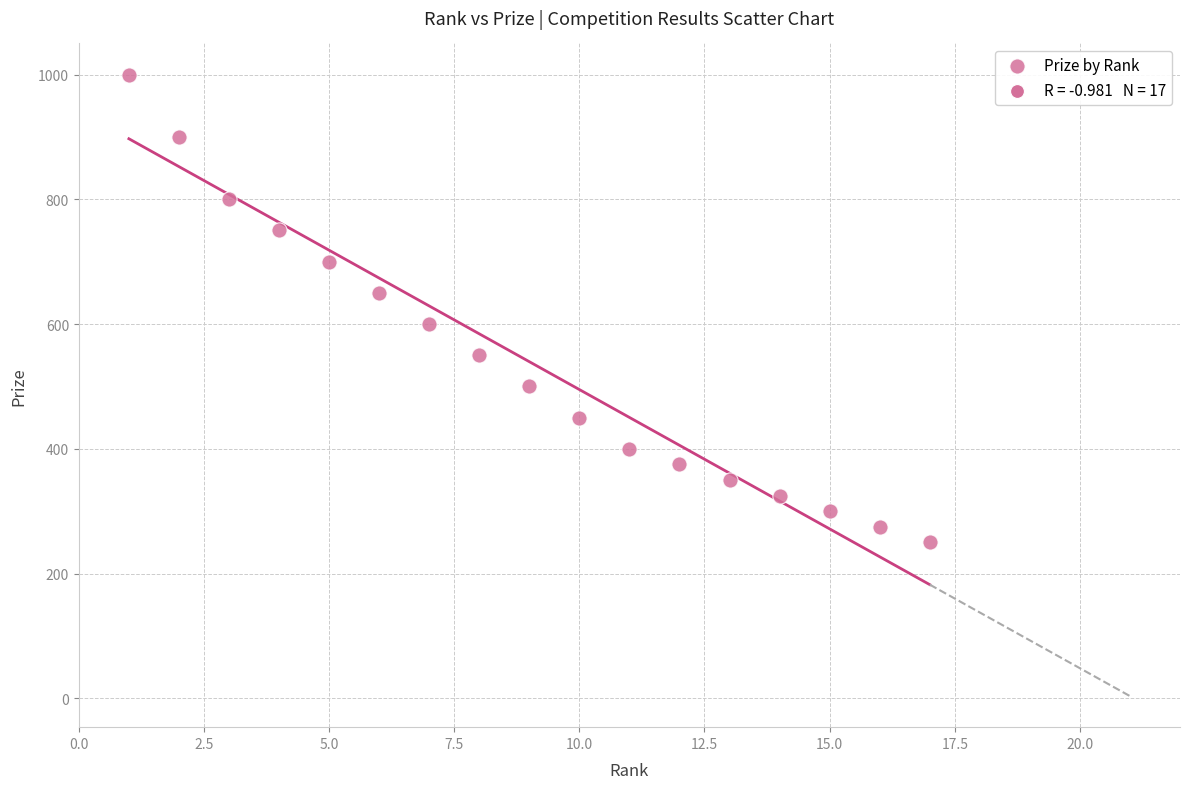

What is the range of Y values (max minus min)?

750